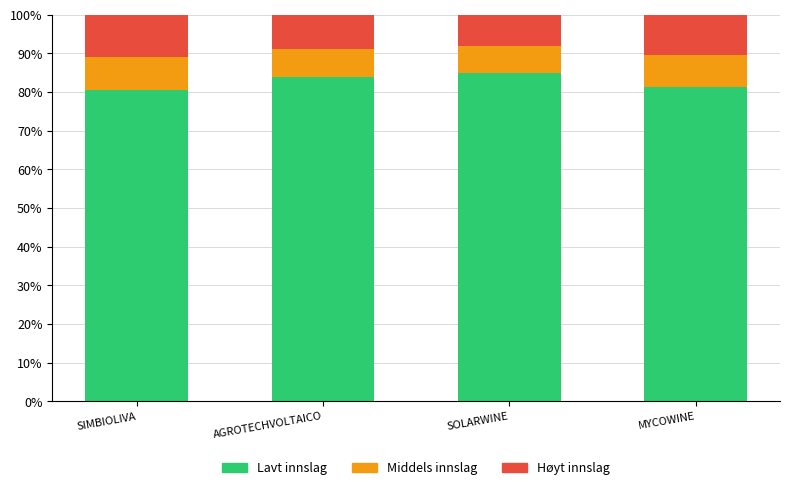

Count the number of categories in the chart.

4